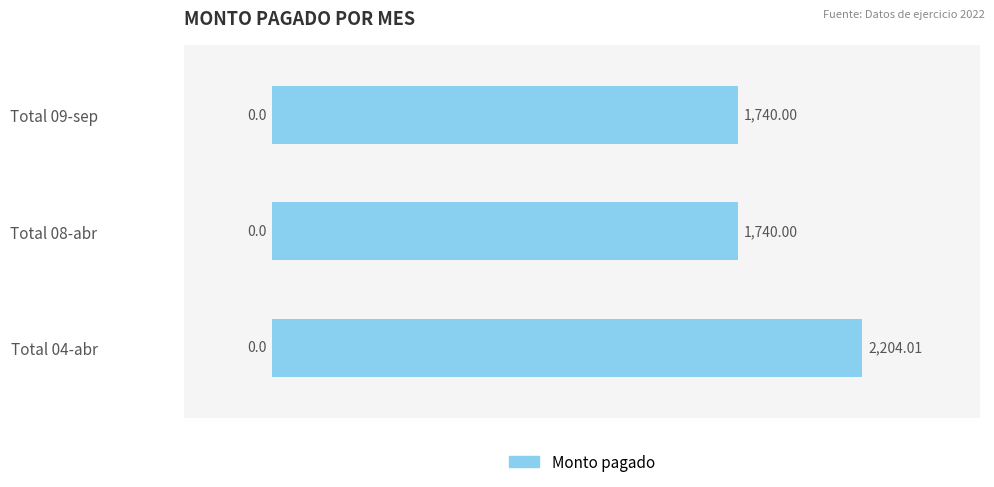

What is the change in value from Total 04-abr to Total 09-sep?

-464.0